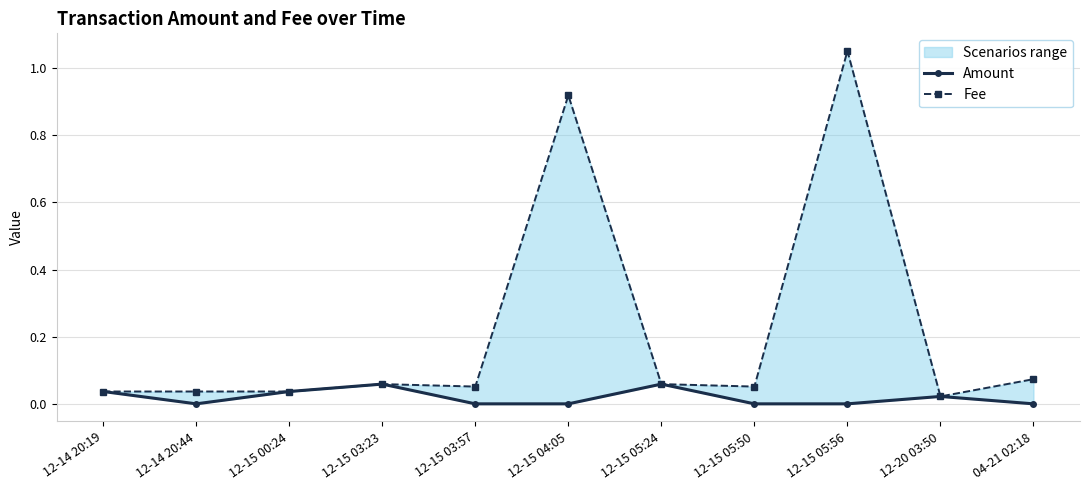

What is the label of the 10th point from the left?

12-20 03:50